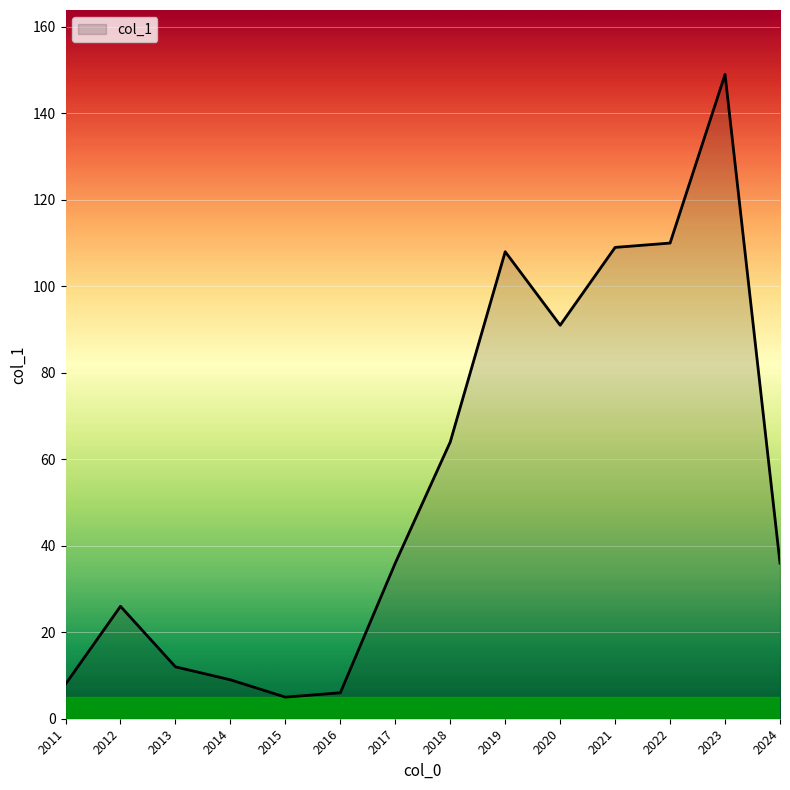

What is the change in value from 2016 to 2020?

+85